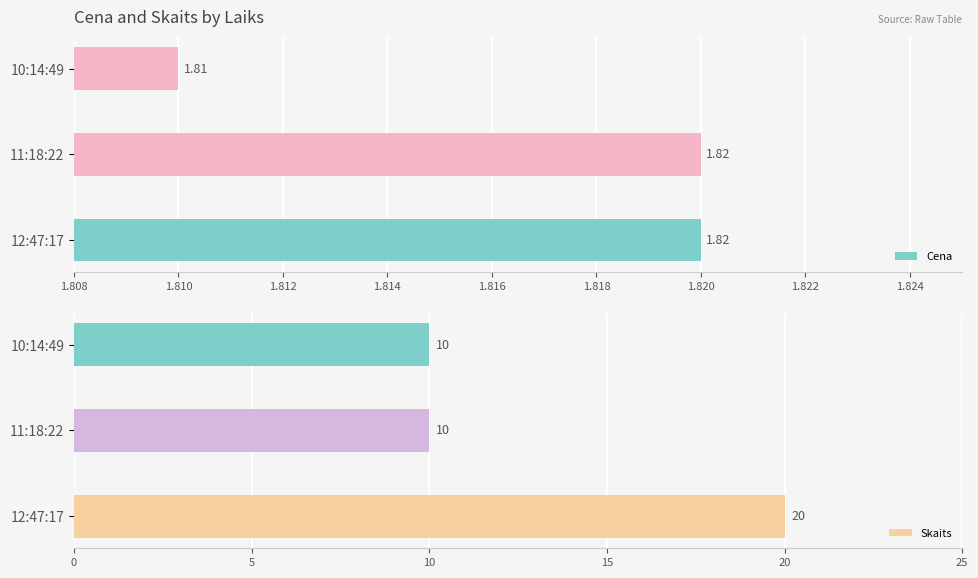

What is the maximum value for Skaits?

20